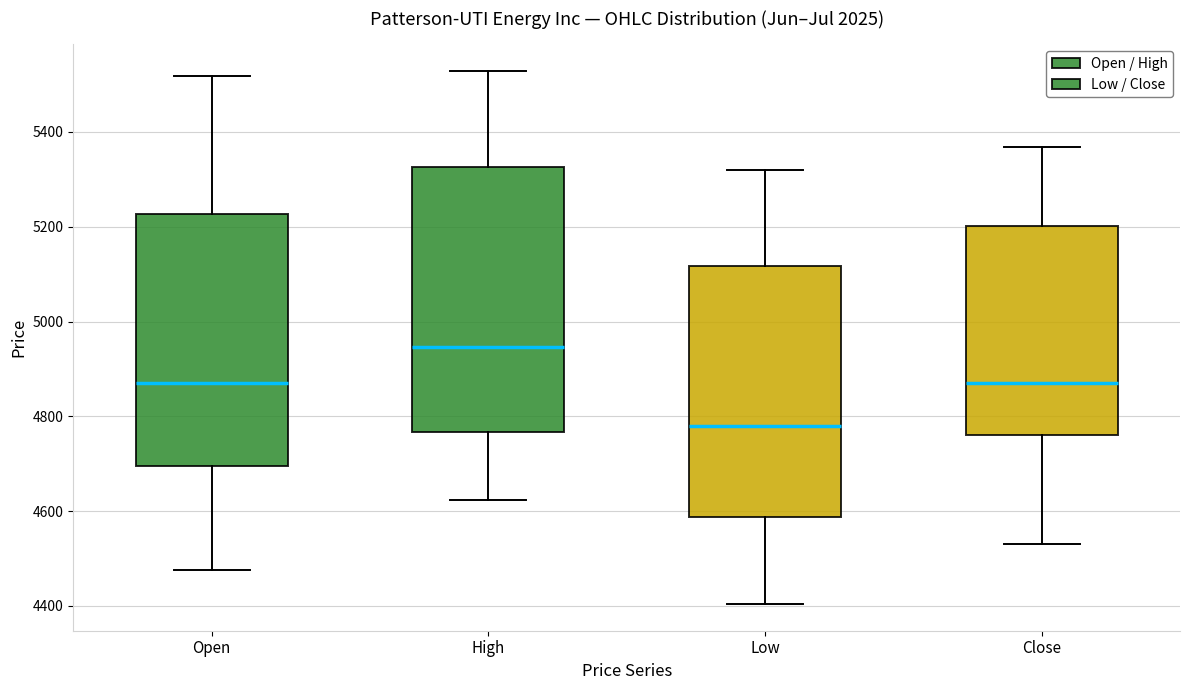

Comparing the boxes themselves (not the whiskers), which one is the tallest?

High